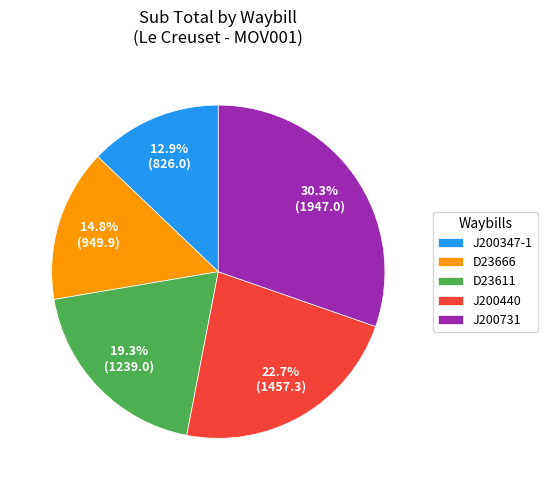

Which slice is the smallest?

J200347-1